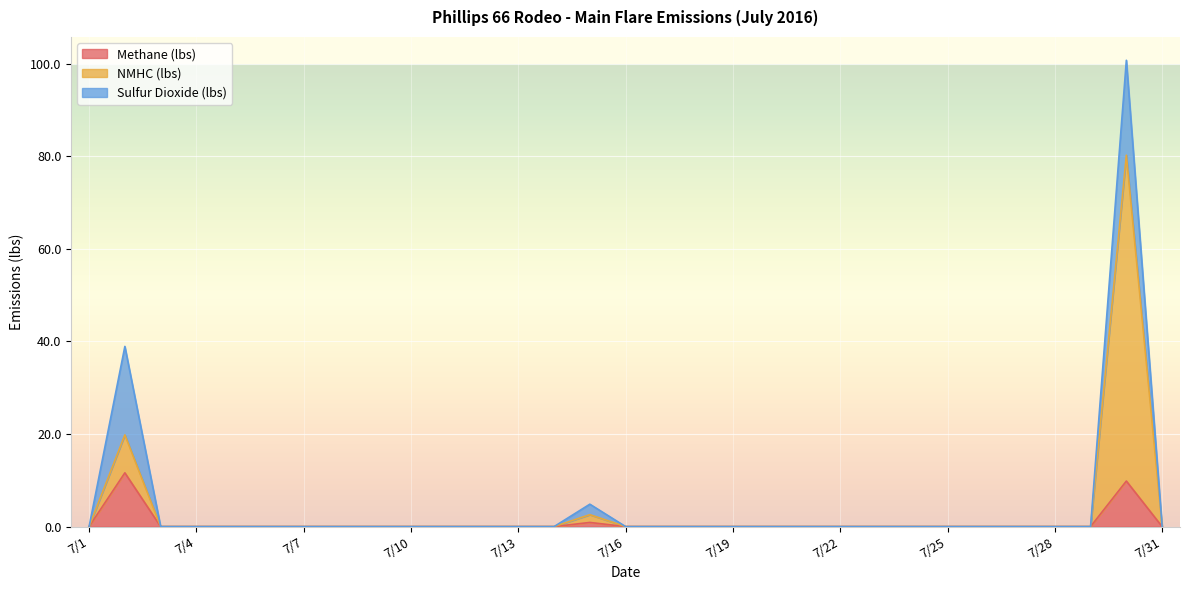

Which has a higher value, 7/20 or 7/25?

7/20